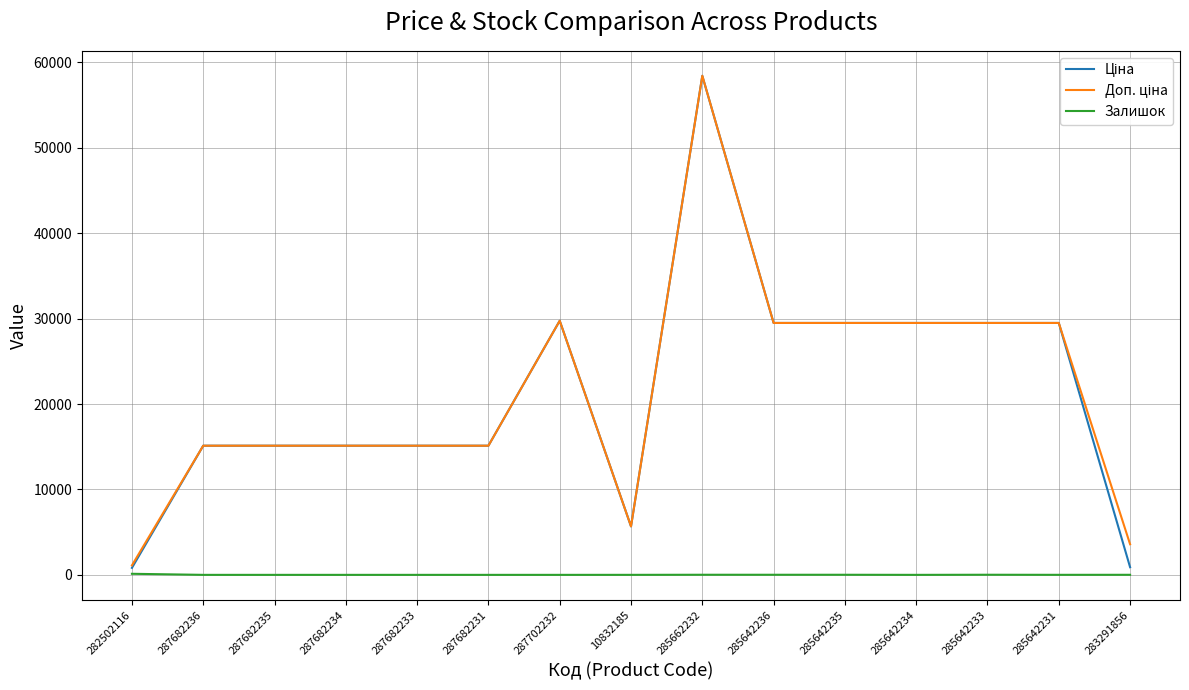

At which category is the sum across all series the highest?

285662232